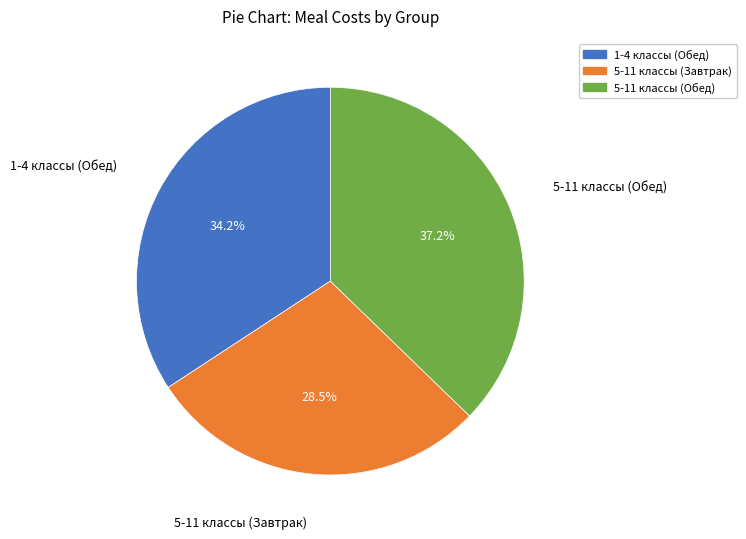

How many slices are in this pie chart?

3